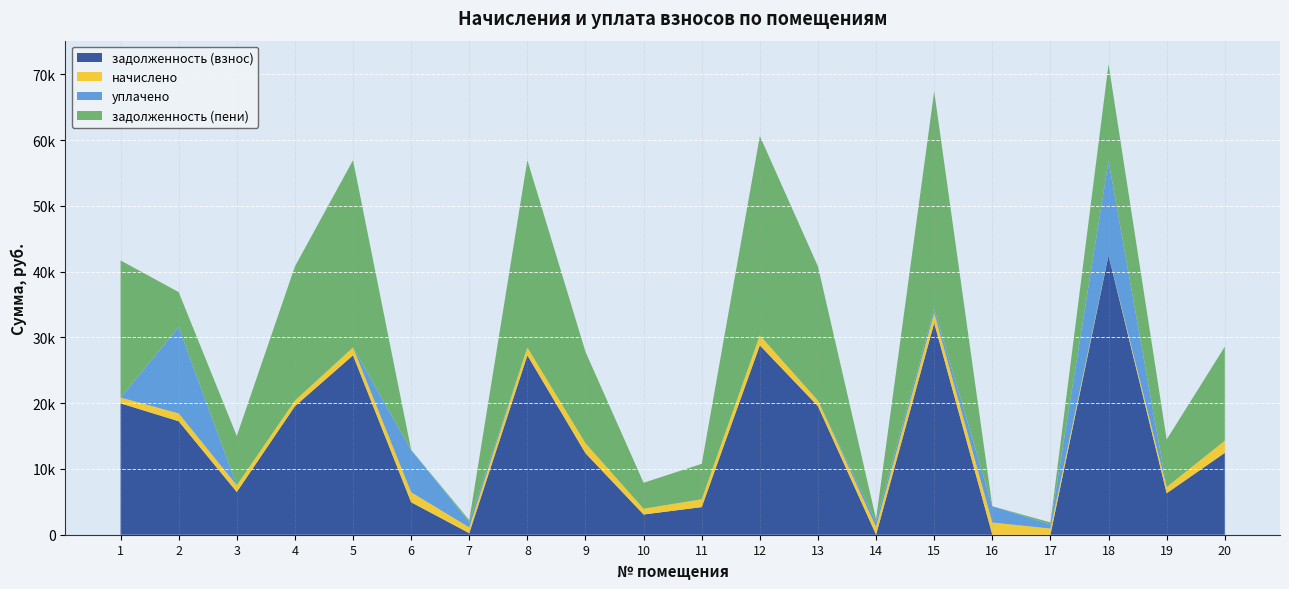

Reading left to right, list all the values displayed in this chart.

задолженность (взнос): 1=19979.3	2=17254.1	3=6495.7	4=19540.1	5=27279.4	6=4937.4	7=236.6	8=27279.4	9=12387.2	10=3075.8	11=4199.6	12=28795.9	13=19540.1	14=0.2	15=32194.1	16=0.0	17=0.0	18=42483.4	19=6305.1	20=12448.6
начислено: 1=873.6	2=1192.8	3=1012.8	4=854.4	5=1192.8	6=1519.2	7=873.6	8=1192.8	9=1519.2	10=873.6	11=1192.8	12=1519.2	13=854.4	14=1192.8	15=1519.2	16=1857.6	17=936.0	18=-13421.4	19=936.0	20=1848.0
уплачено: 1=0.0	2=13121.9	3=0.0	4=0.0	5=0.0	6=6423.7	7=820.0	8=0.0	9=0.0	10=0.0	11=0.0	12=0.0	13=0.0	14=795.4	15=600.0	16=2476.8	17=624.0	18=14366.6	19=0.0	20=0.0
задолженность (пени): 1=20852.9	2=5325.0	3=7508.5	4=20394.5	5=28472.2	6=32.9	7=290.2	8=28472.2	9=13906.4	10=3949.4	11=5392.4	12=30315.1	13=20394.5	14=397.6	15=33113.3	16=0.0	17=311.6	18=14695.3	19=7241.1	20=14296.6